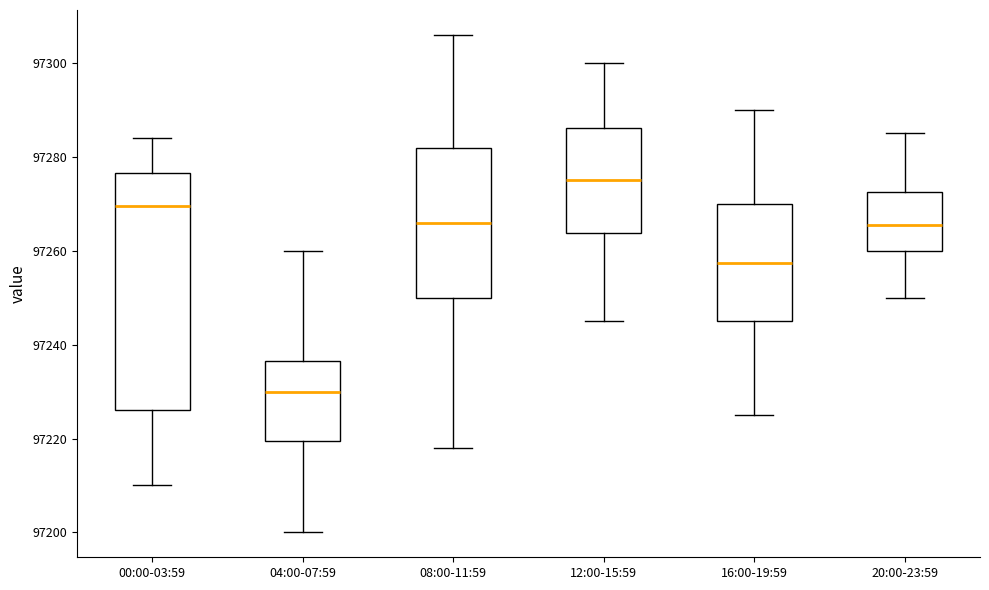

Where does the median line of the box for 04:00-07:59 sit on the y-axis? The values are not printed on the chart, so give them approximately, as read against the axis.

97230